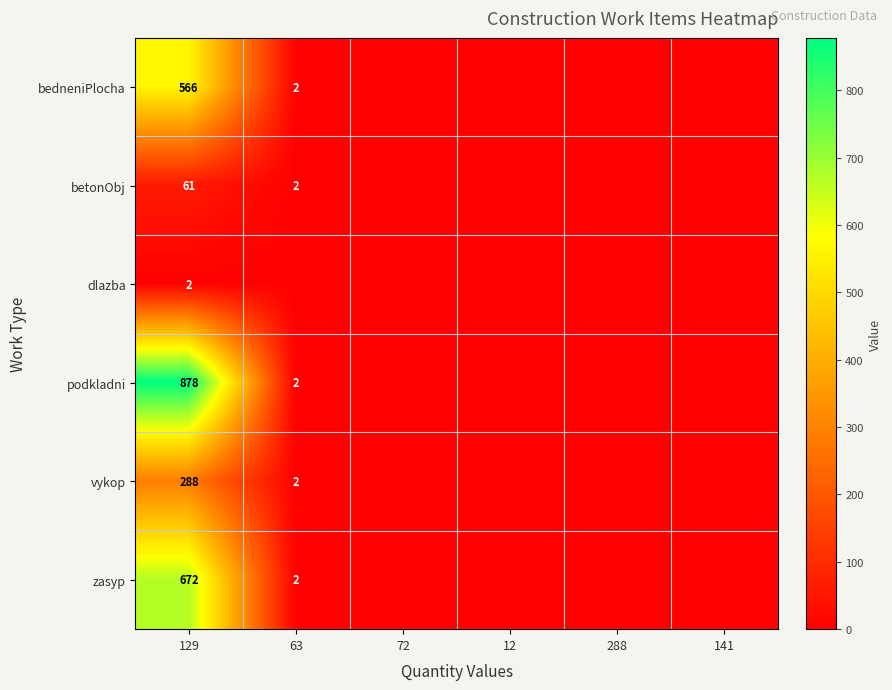

How many data points does each series have?

6